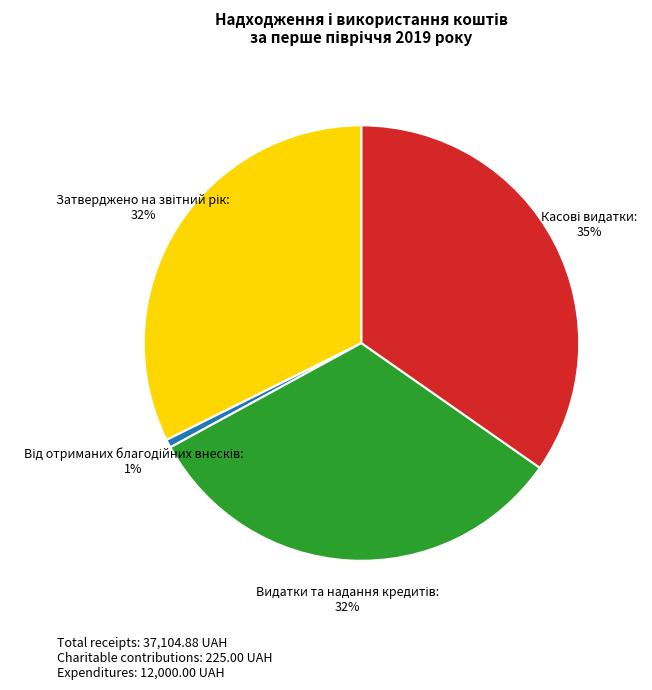

To the nearest percent, what is the average slice percentage?

25%